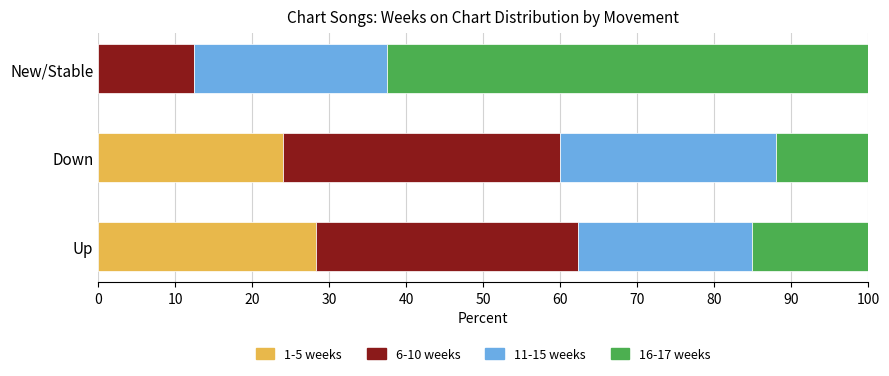

What is the highest value of the 1-5 weeks series?

28.3